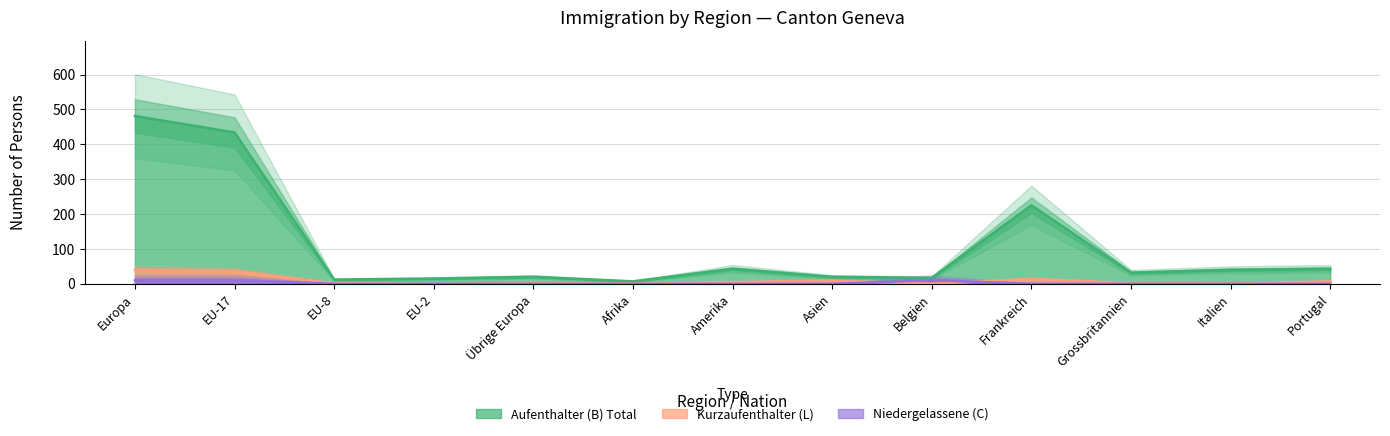

True or false: Total (Niedergelassene C) and Total (Aufenthalter B) cross at least once.

False